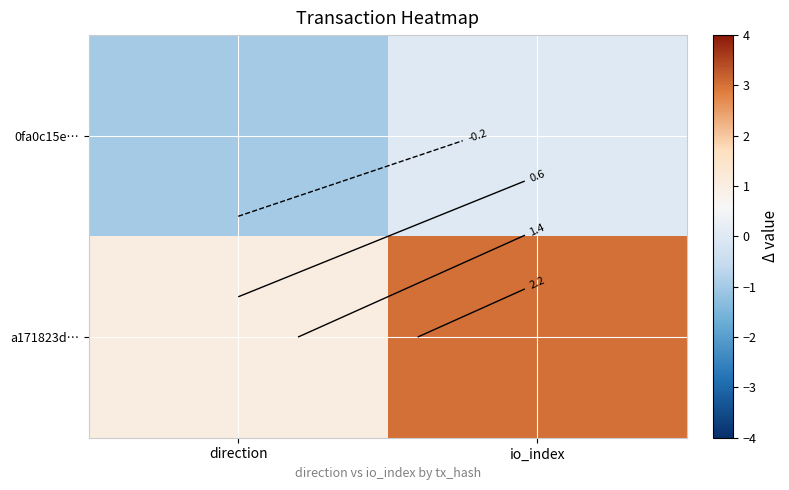

The 0fa0c15e… series shows -1 at direction. True or false?

True